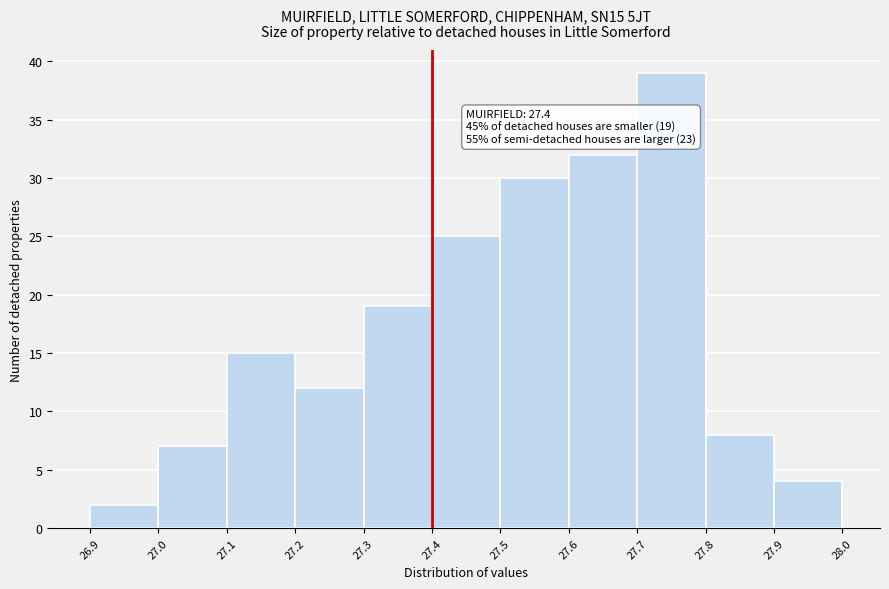

Which range on the x-axis has the tallest bar?

27.7 to 27.8